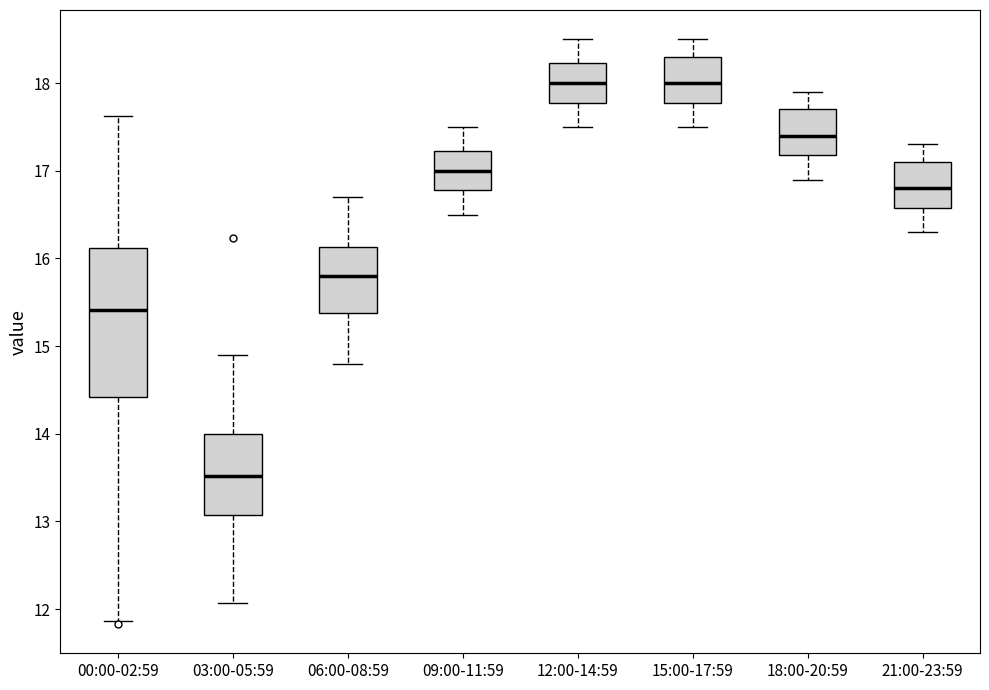

Where does the median line of the box for 00:00-02:59 sit on the y-axis? The values are not printed on the chart, so give them approximately, as read against the axis.

15.4